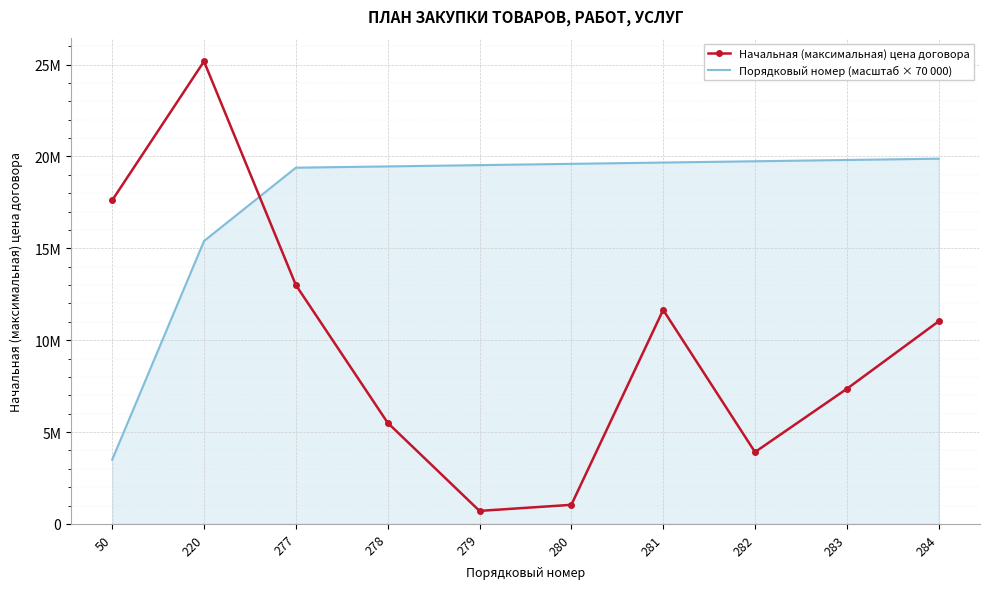

What are all the series names shown in the legend?

Начальная (максимальная) цена договора, Порядковый номер (масштаб × 70 000)